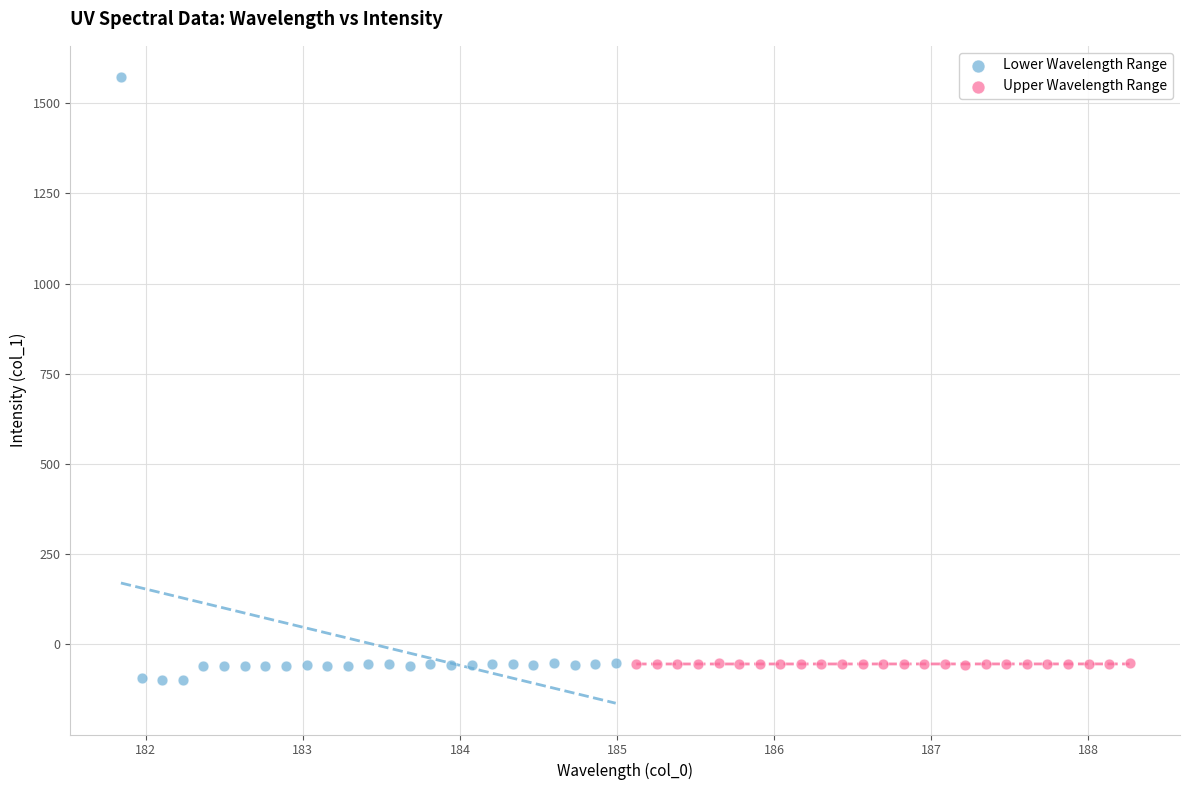

Which series reaches the maximum Y coordinate?

Lower Wavelength Range